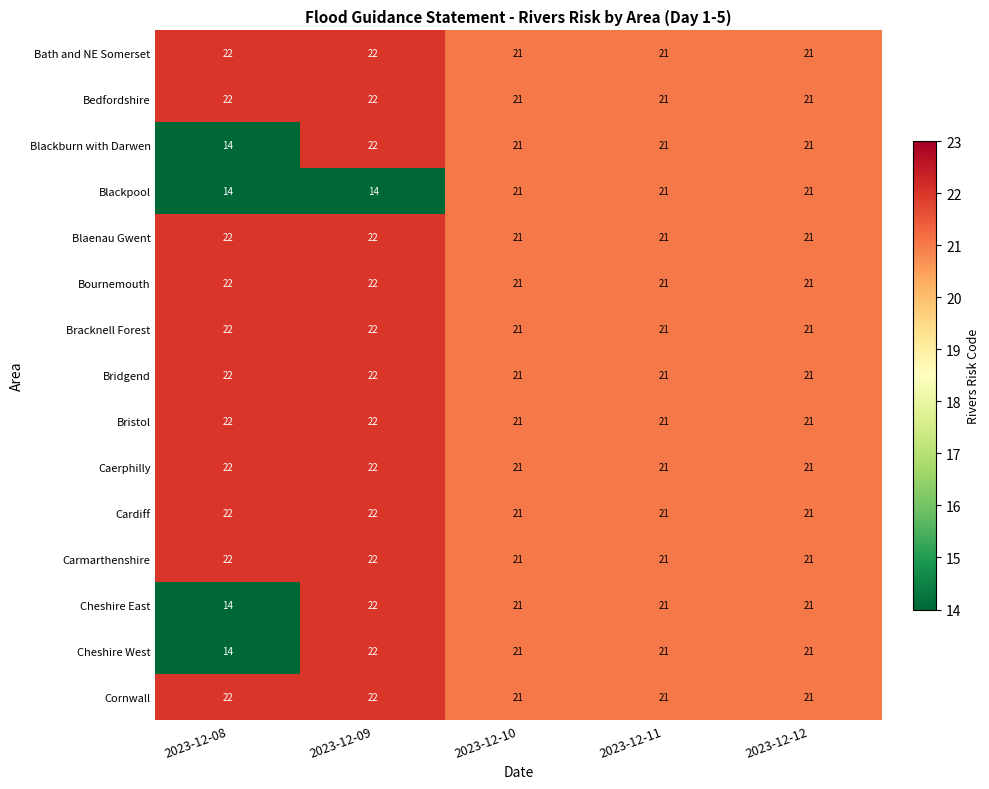

What is the maximum value shown in the chart?

22